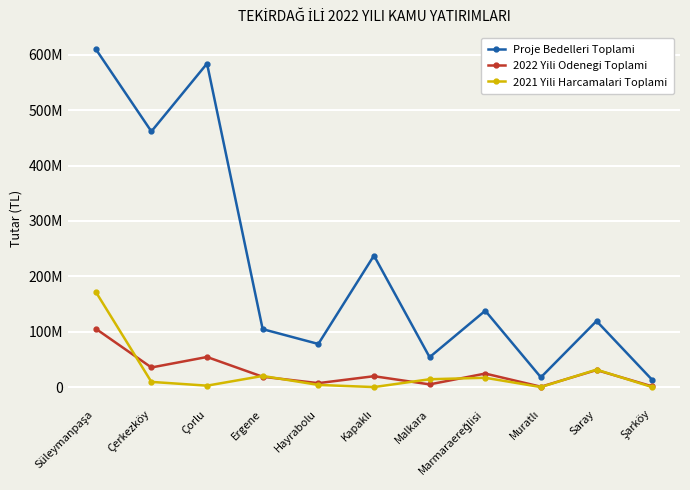

What are all the series names shown in the legend?

Proje Bedelleri Toplami, 2022 Yili Odenegi Toplami, 2021 Yili Harcamalari Toplami